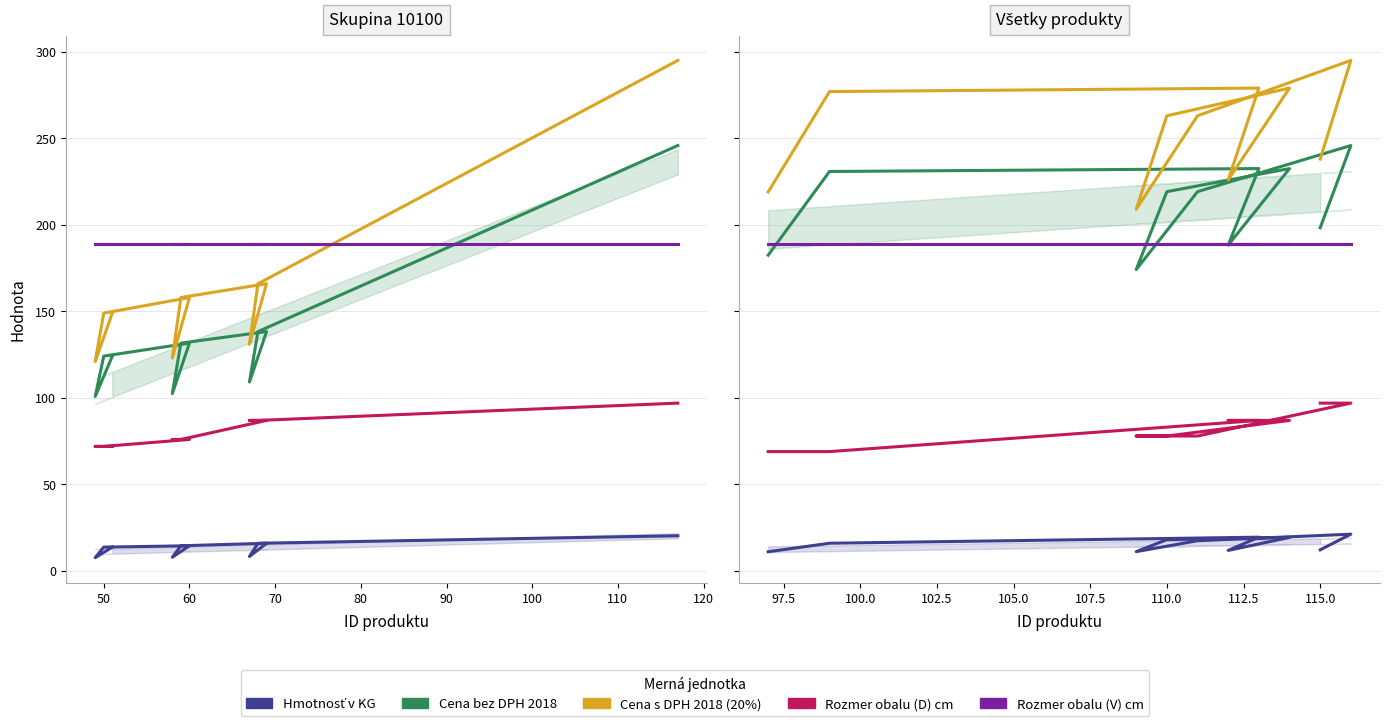

How many data points does each series have?

10